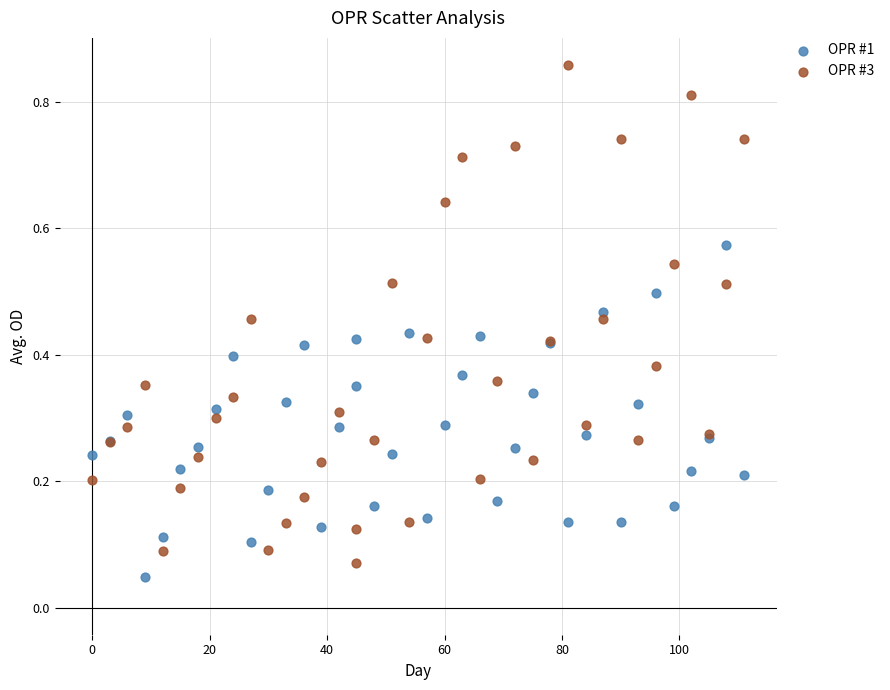

Which series contains the lowest Y value?

OPR #1